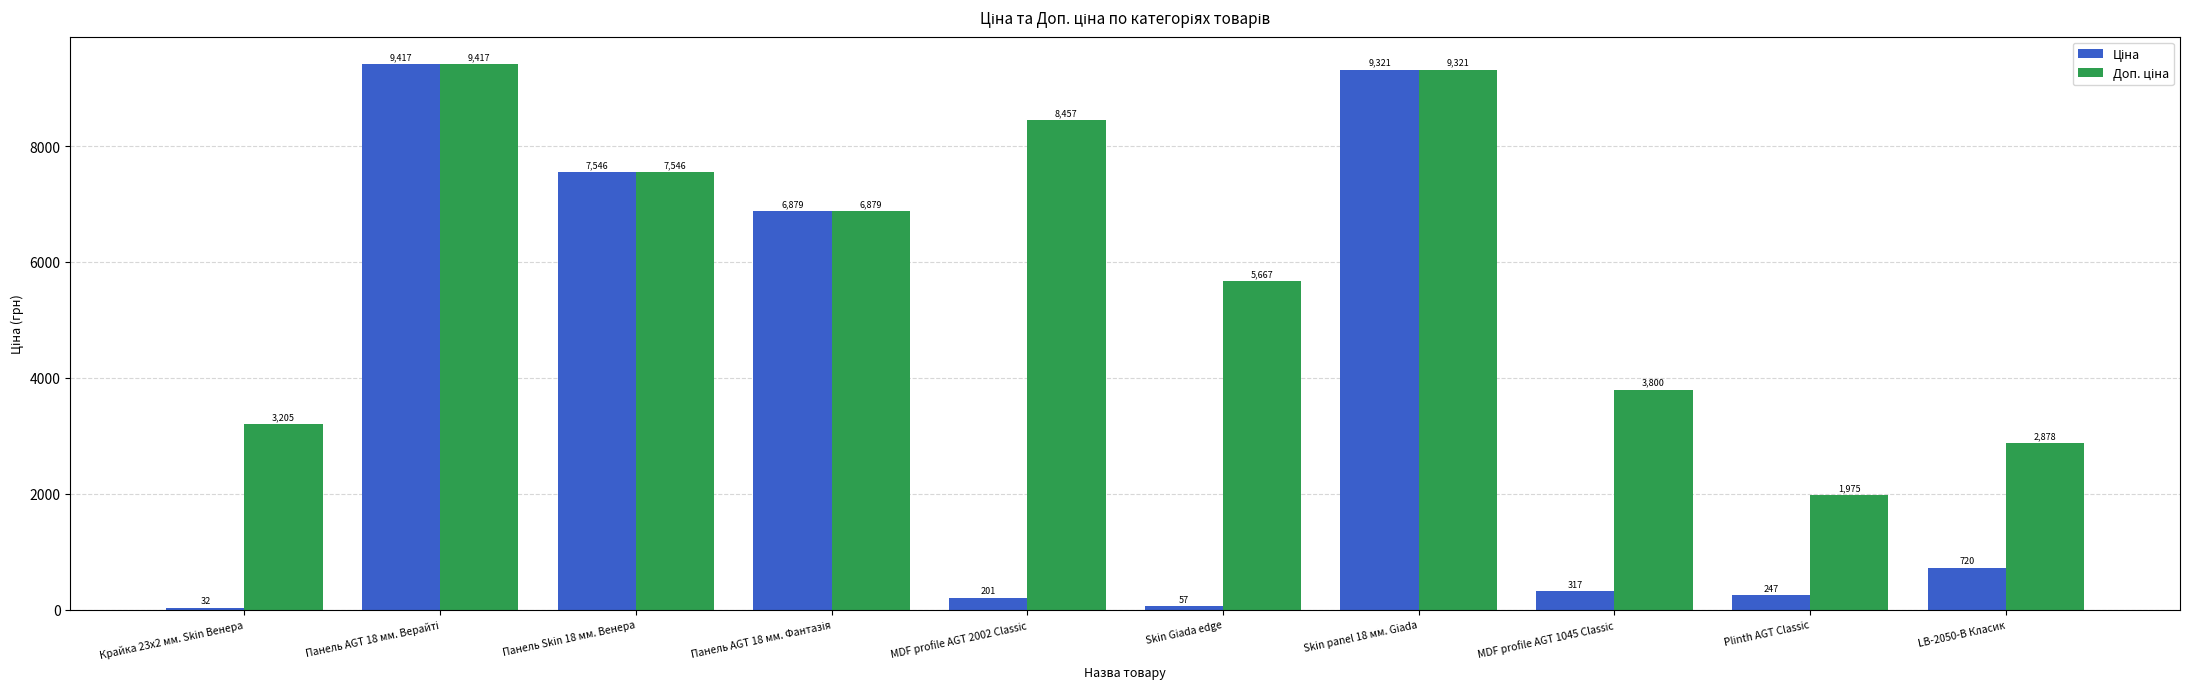

At how many categories does at least one series exceed 204?

10